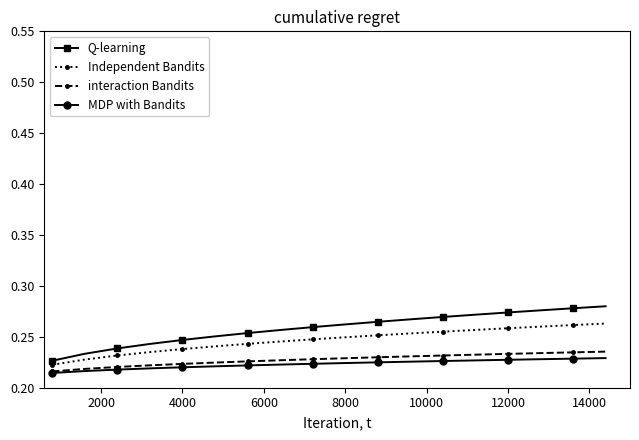

What are all the series names shown in the legend?

Q-learning, Independent Bandits, interaction Bandits, MDP with Bandits